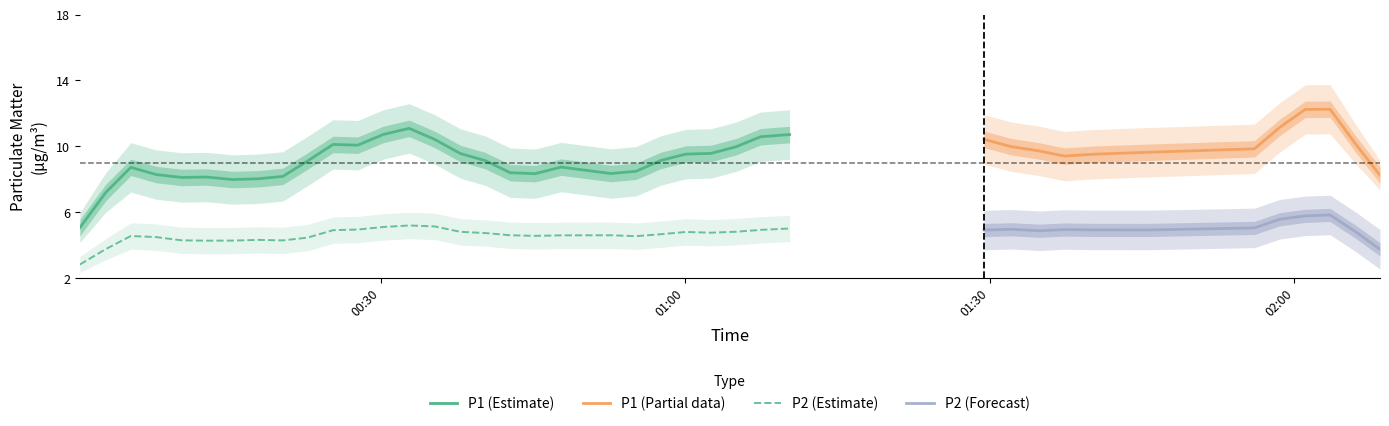

What is the lowest value of the P1 (Estimate) series?

5.1